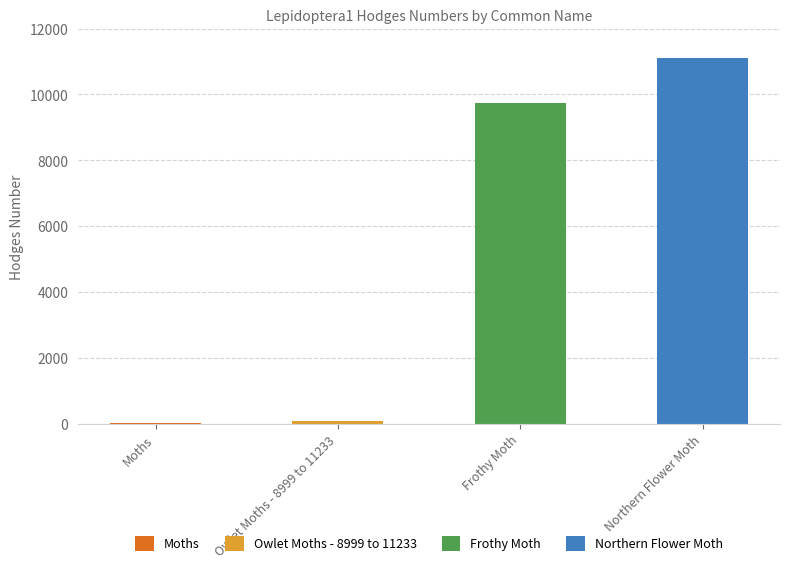

At which label does the data first exceed 9748?

Northern Flower Moth